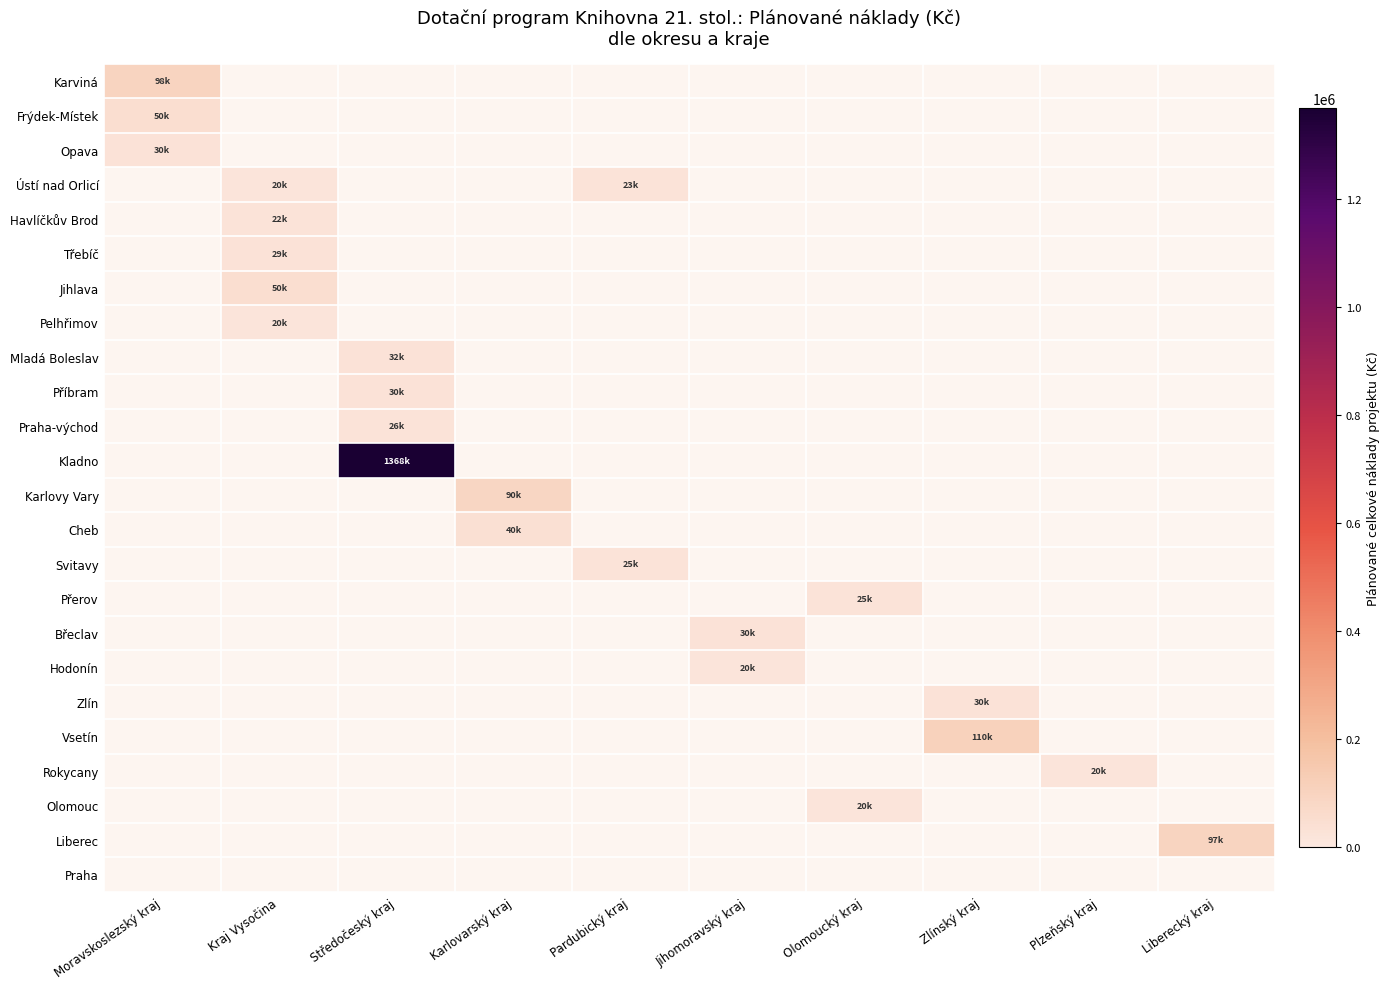

Count the number of categories in the chart.

10